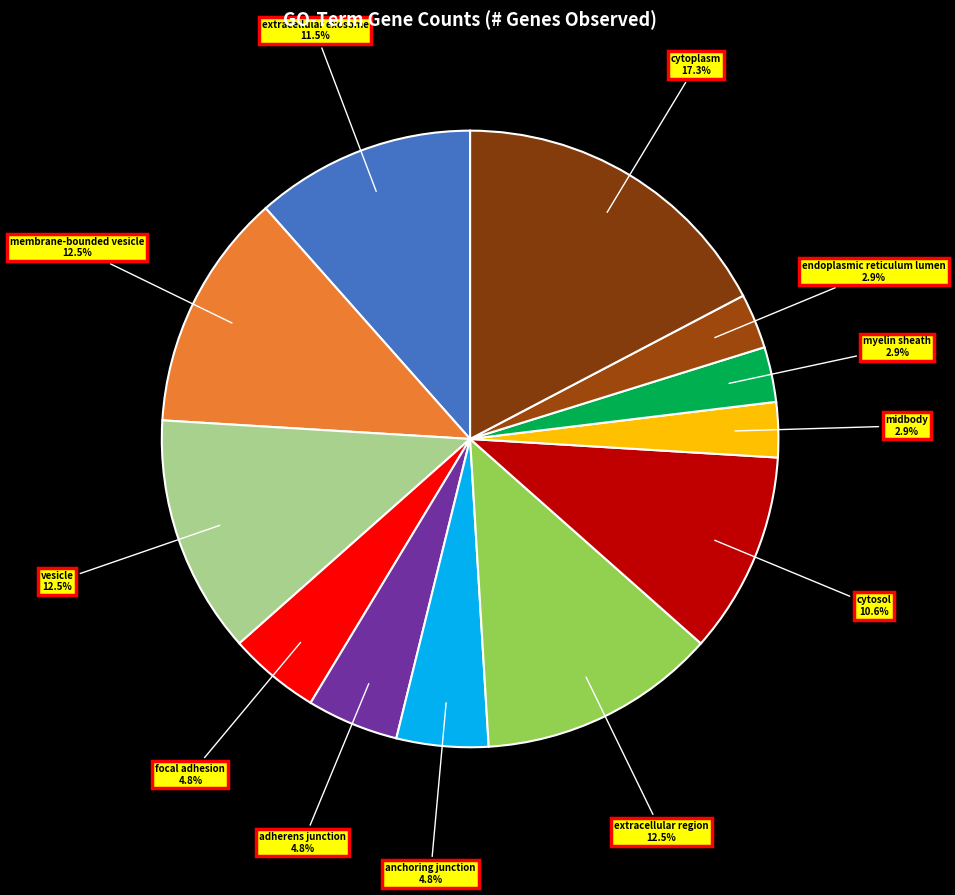

What is the largest slice in the pie chart?

cytoplasm